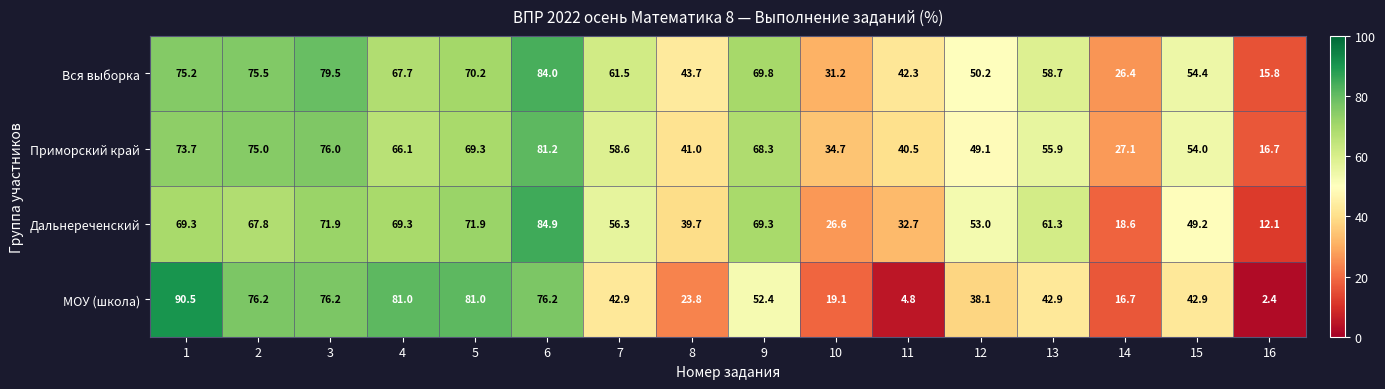

Which series has the largest total across all categories?

Вся выборка